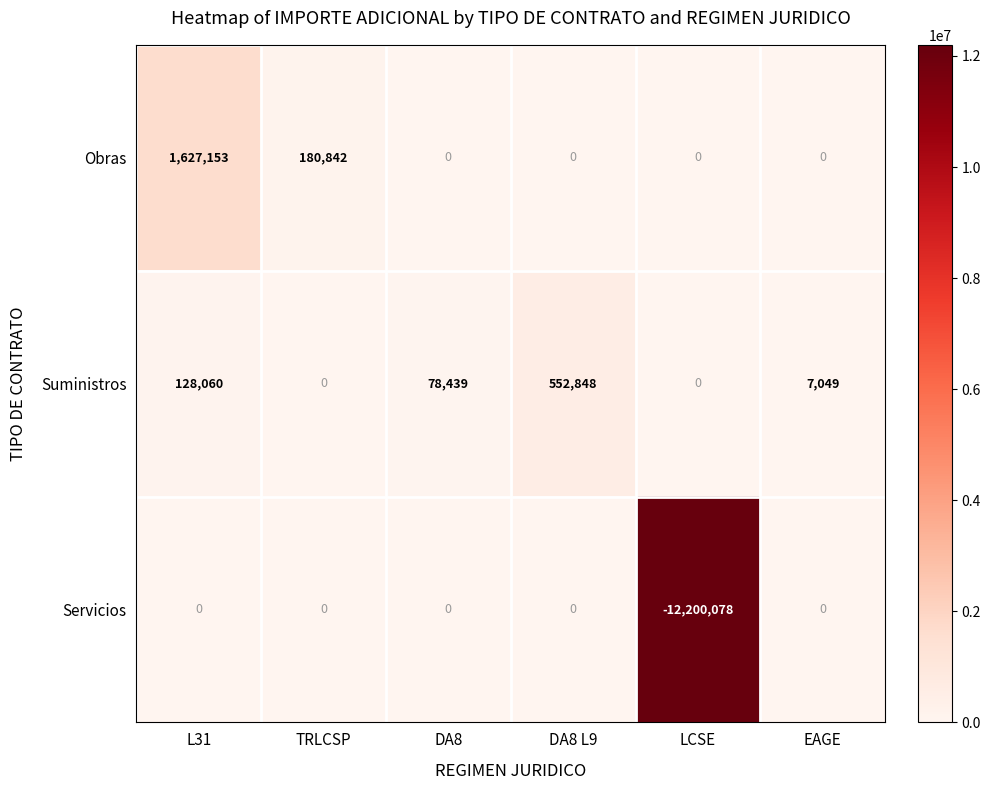

How many distinct data groups are displayed?

3